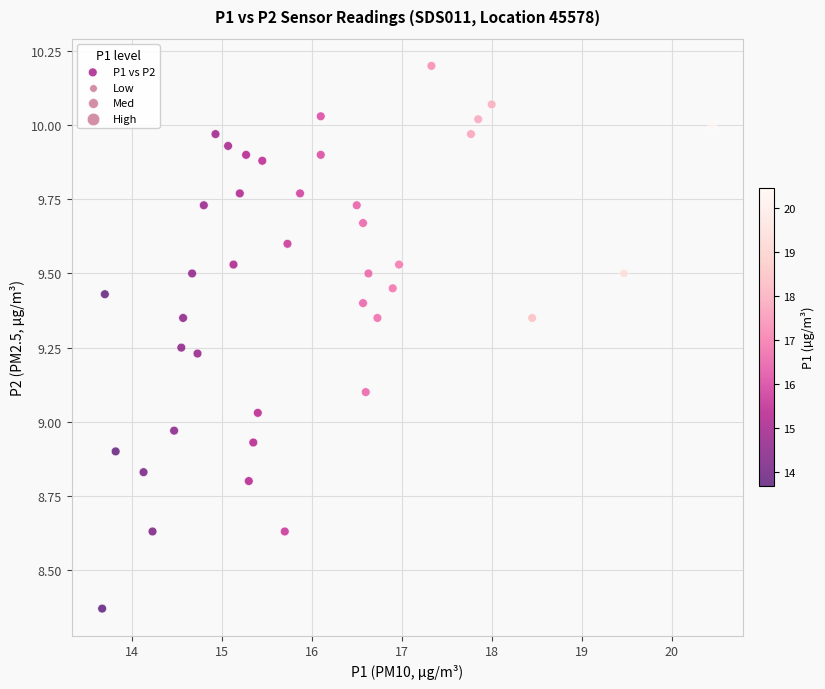

What is the range of Y values (max minus min)?

1.8